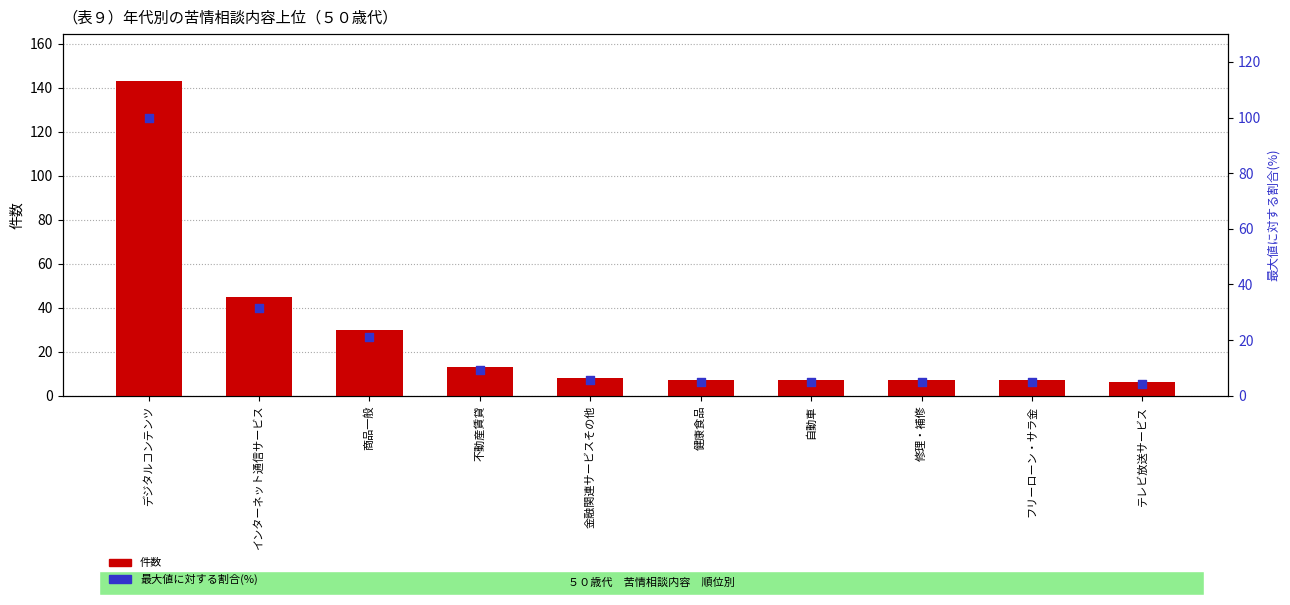

Which series has the largest total across all categories?

件数